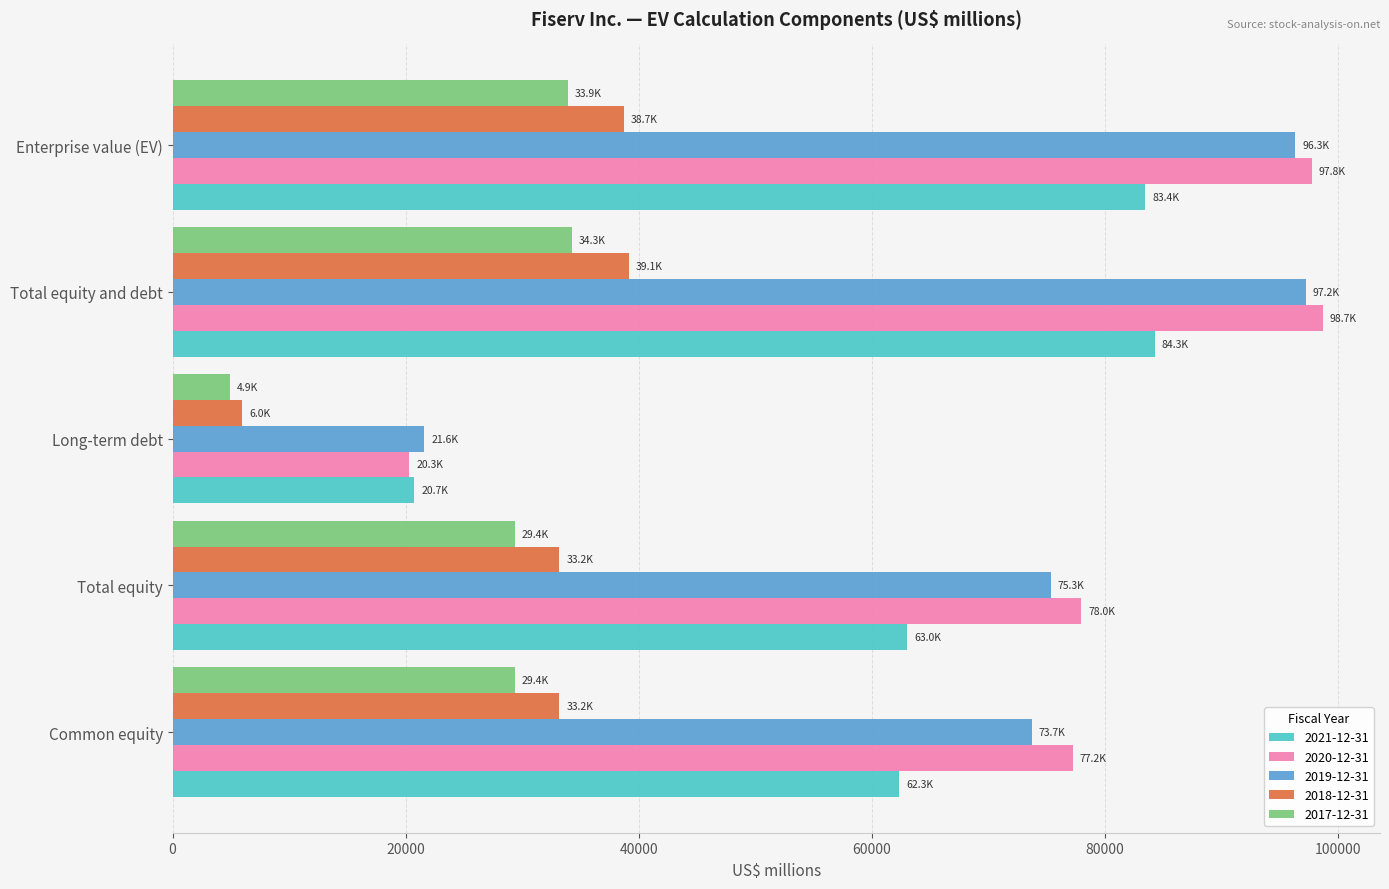

What are all the series names shown in the legend?

2021-12-31, 2020-12-31, 2019-12-31, 2018-12-31, 2017-12-31